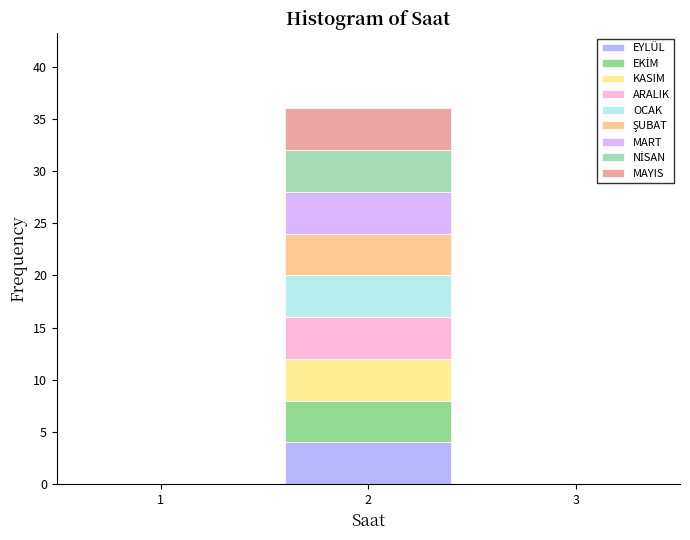

Reading left to right, list every stacked bar in this chart as the range it spans on the x-axis followed by its total height. The values are not printed on the chart, so give them approximately, as read against the axis.

0.5 to 1.5: 0
1.5 to 2.5: 36
2.5 to 3.5: 0